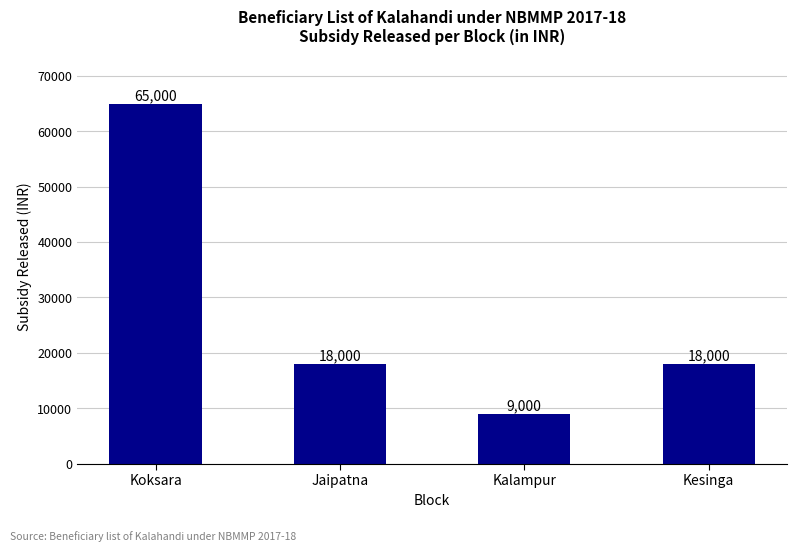

What is the sum of all values?

110000